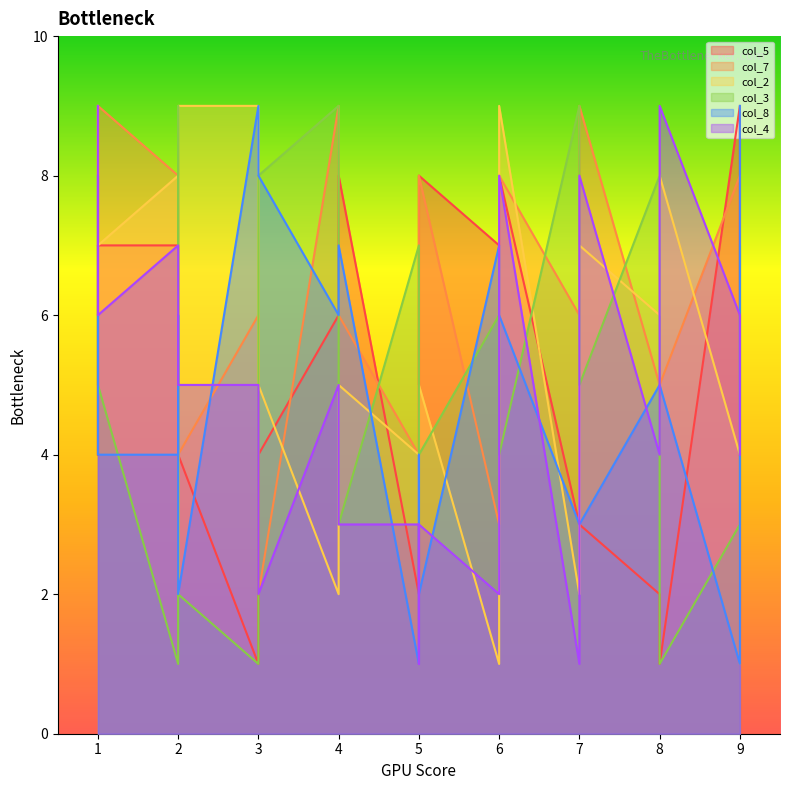

Does the chart have visible grid lines?

No